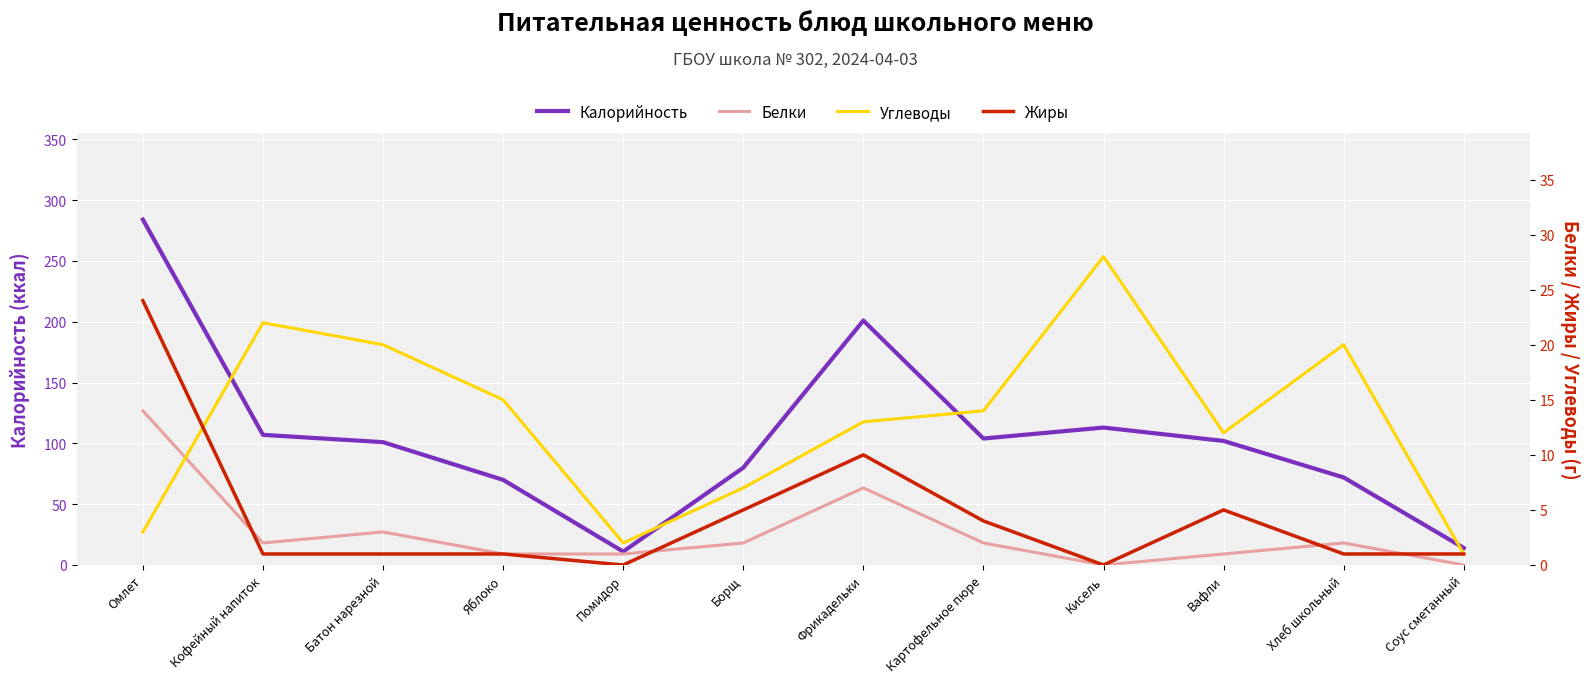

What is the difference between the Калорийность values at Соус сметанный and Кофейный напиток?

93